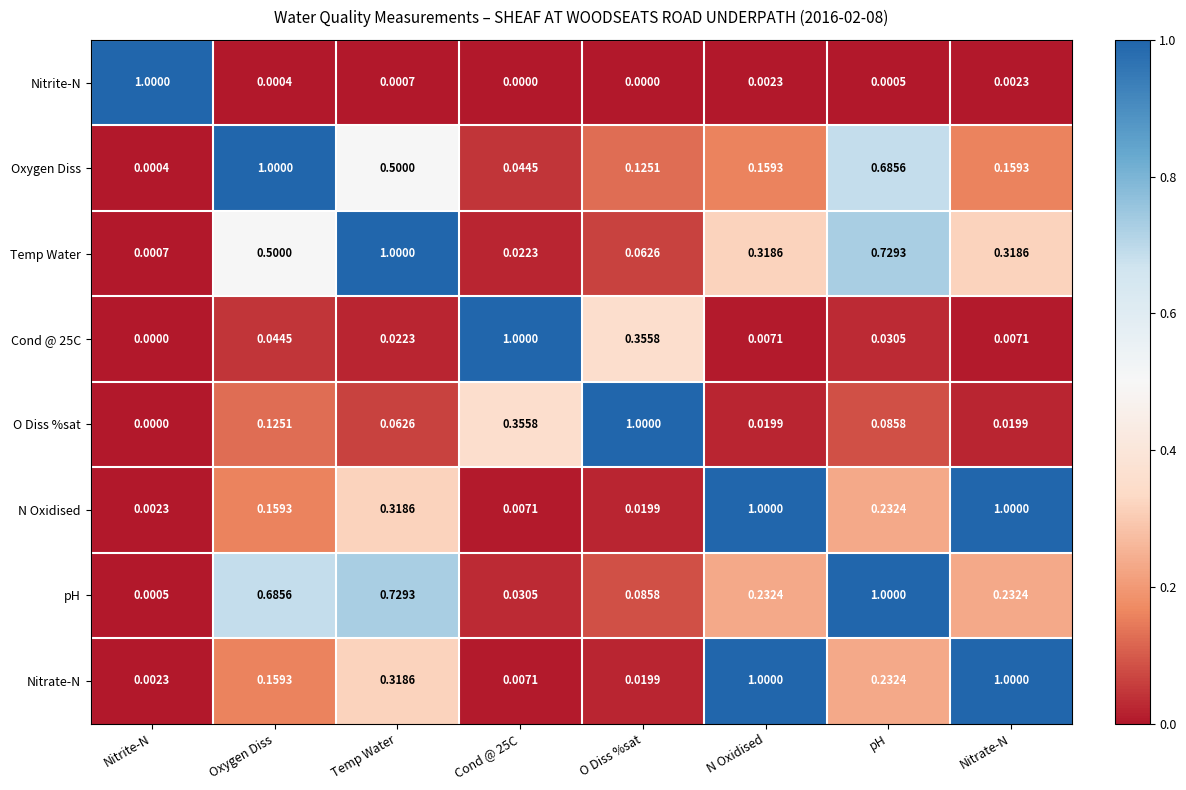

Is the value of Cond @ 25C at Nitrite-N greater than the value of Nitrate-N at Oxygen Diss?

No